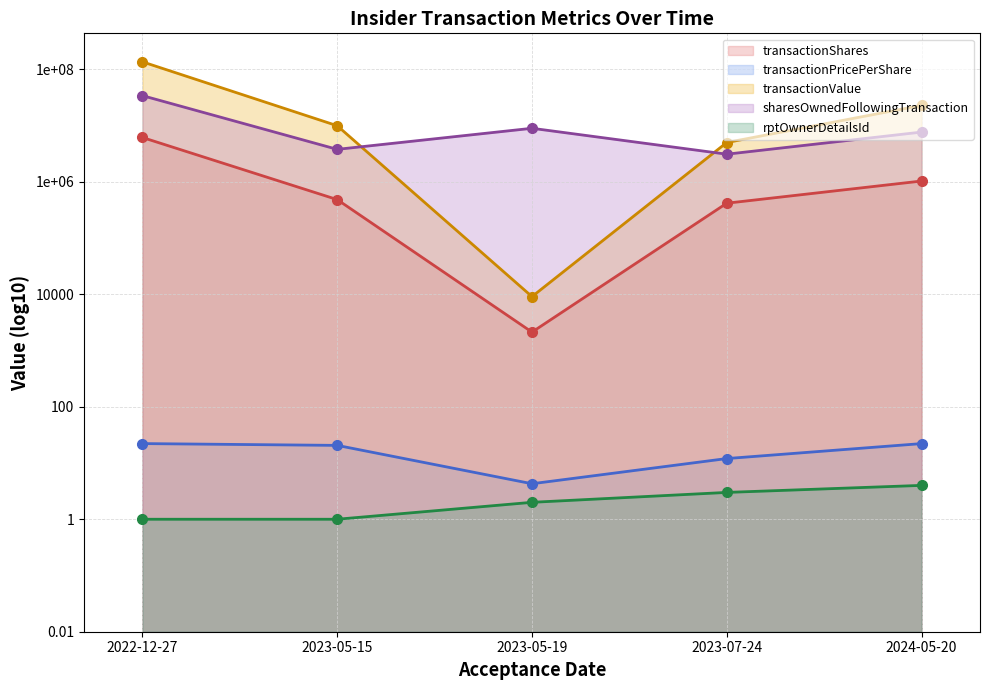

At which label does rptOwnerDetailsId reach its peak?

2024-05-20